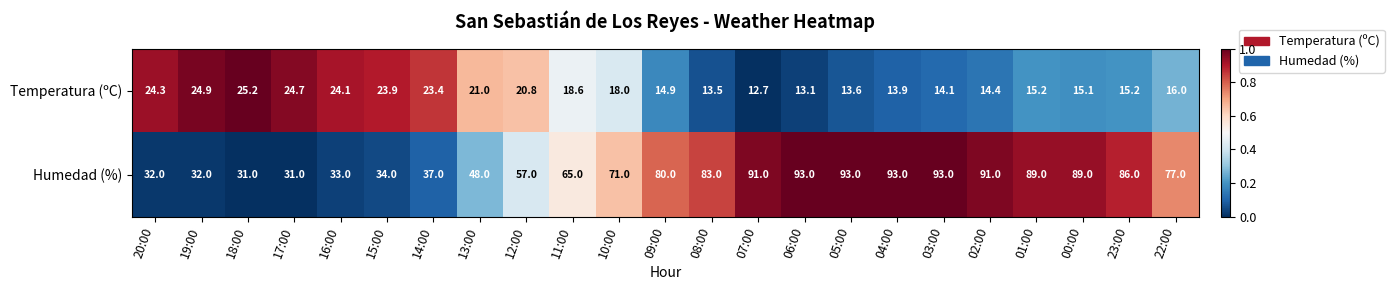

How many values in the Temperatura (ºC) series are below 16?

11